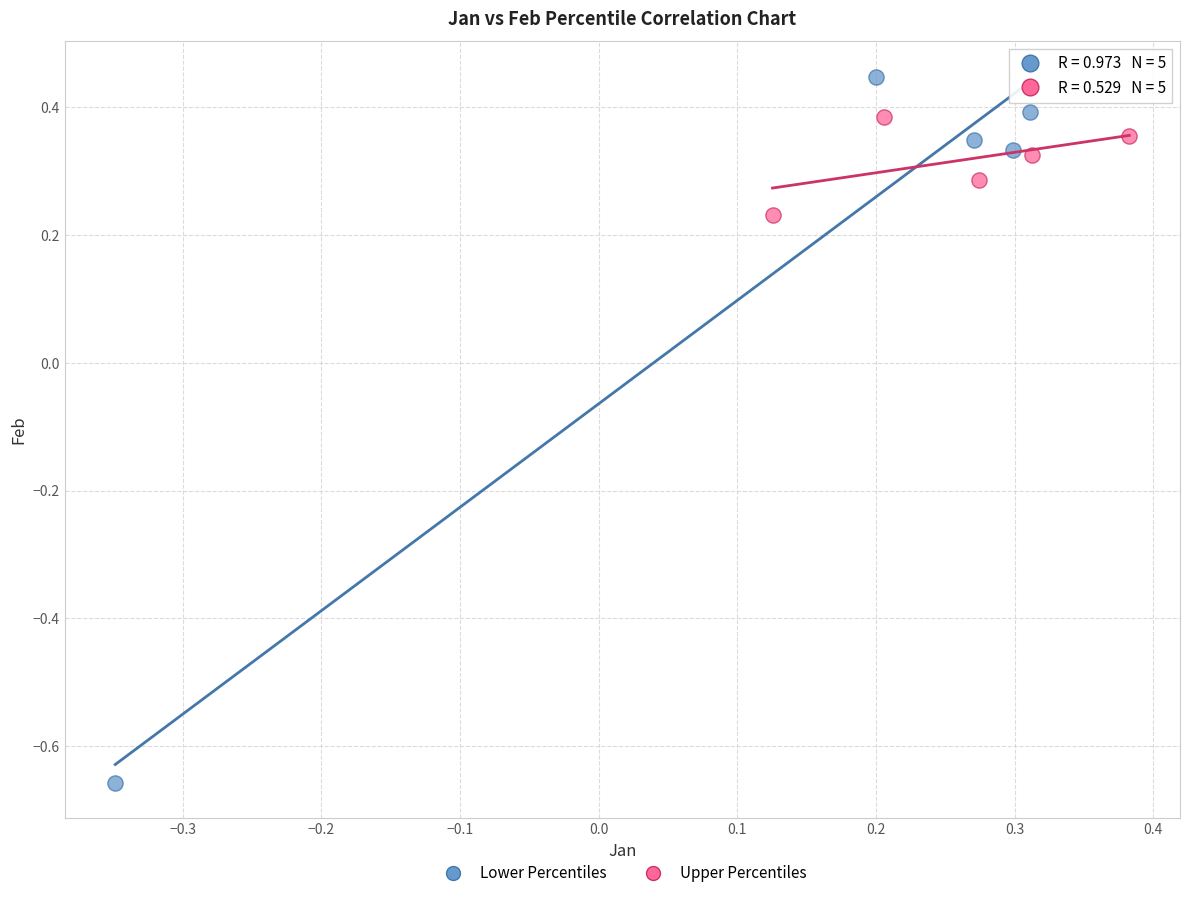

What are all the series names shown in the legend?

Lower Percentiles, Upper Percentiles